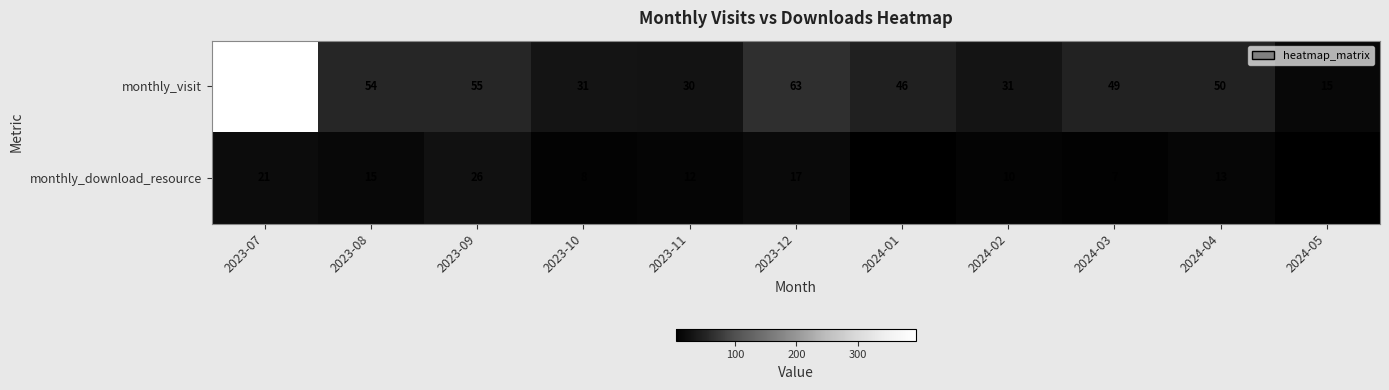

What is the difference between the highest and lowest values at 2023-07?

374